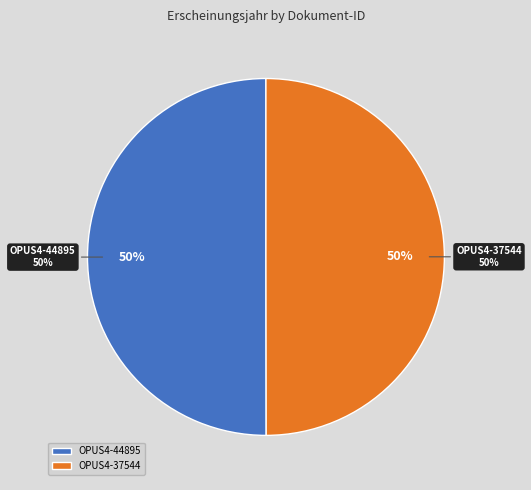

The OPUS4-37544 slice represents 50% of the pie. True or false?

True